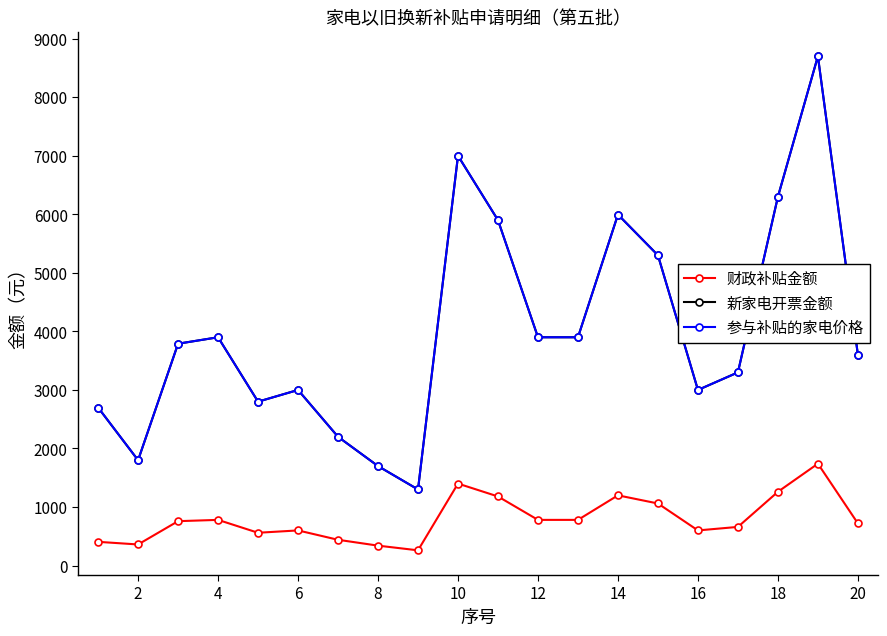

Is this an area chart (filled region under the line)?

No